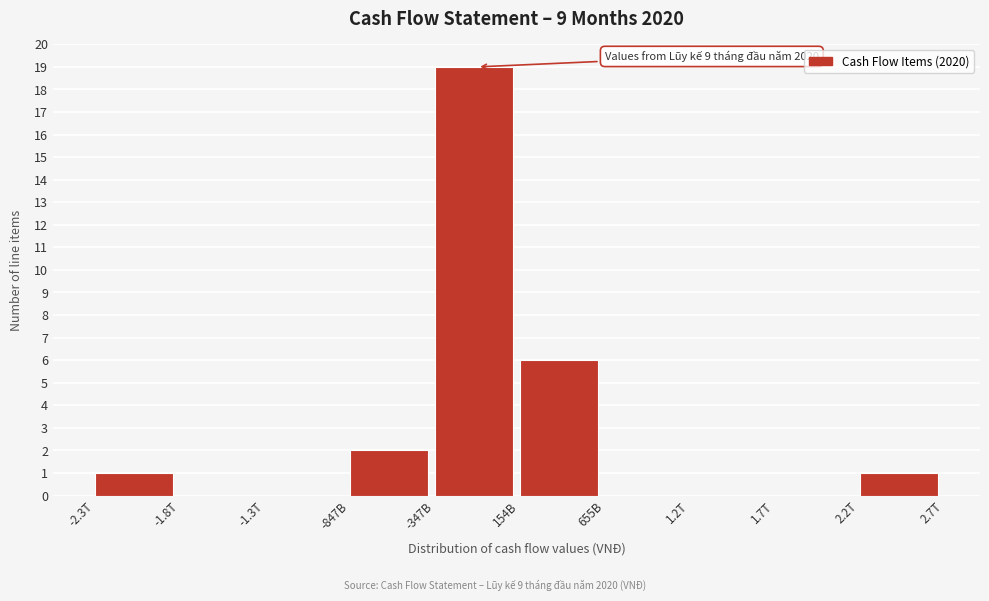

Reading right to left, transcribe all the data shown in this chart.

2.2T=1	1.7T=0	1.2T=0	655B=0	154B=6	-347B=19	-847B=2	-1.3T=0	-1.8T=0	-2.3T=1